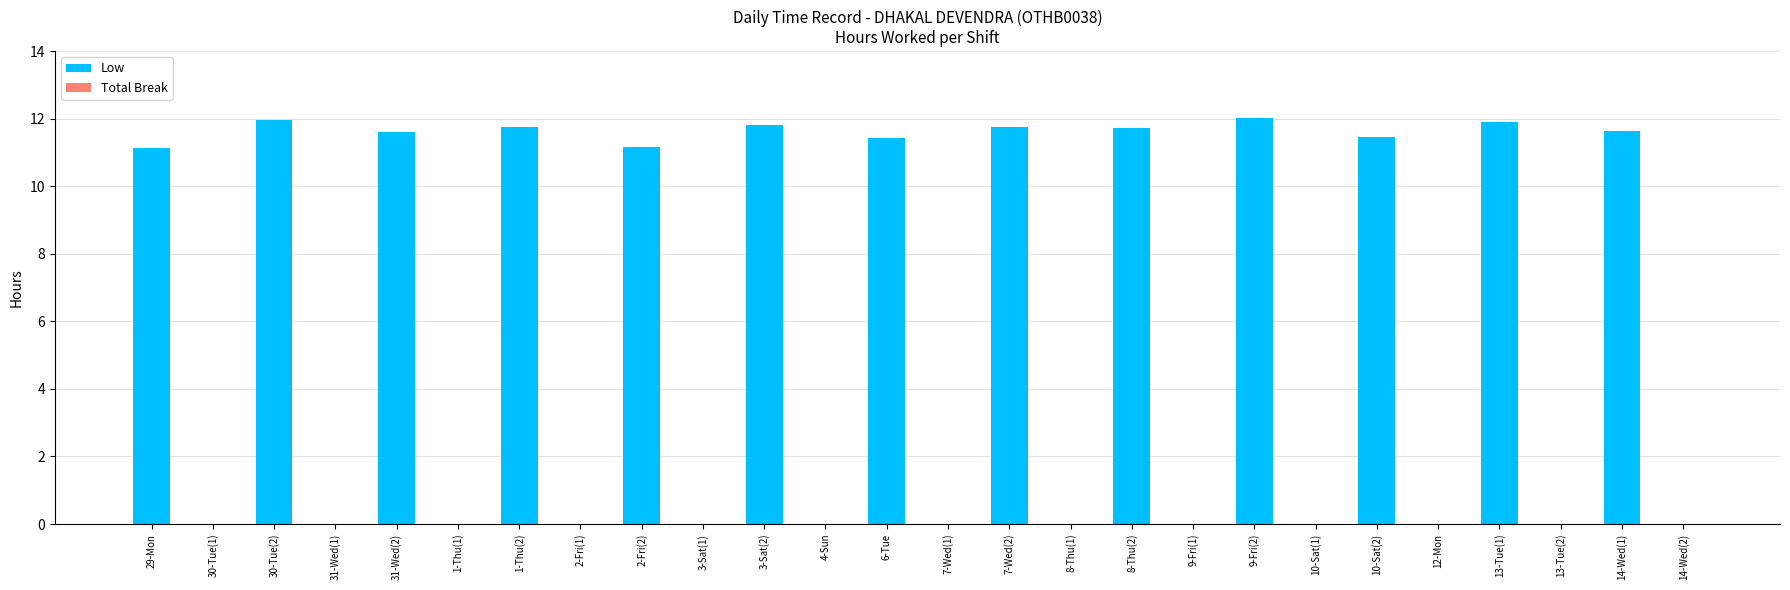

What is the greatest value displayed?

12.0